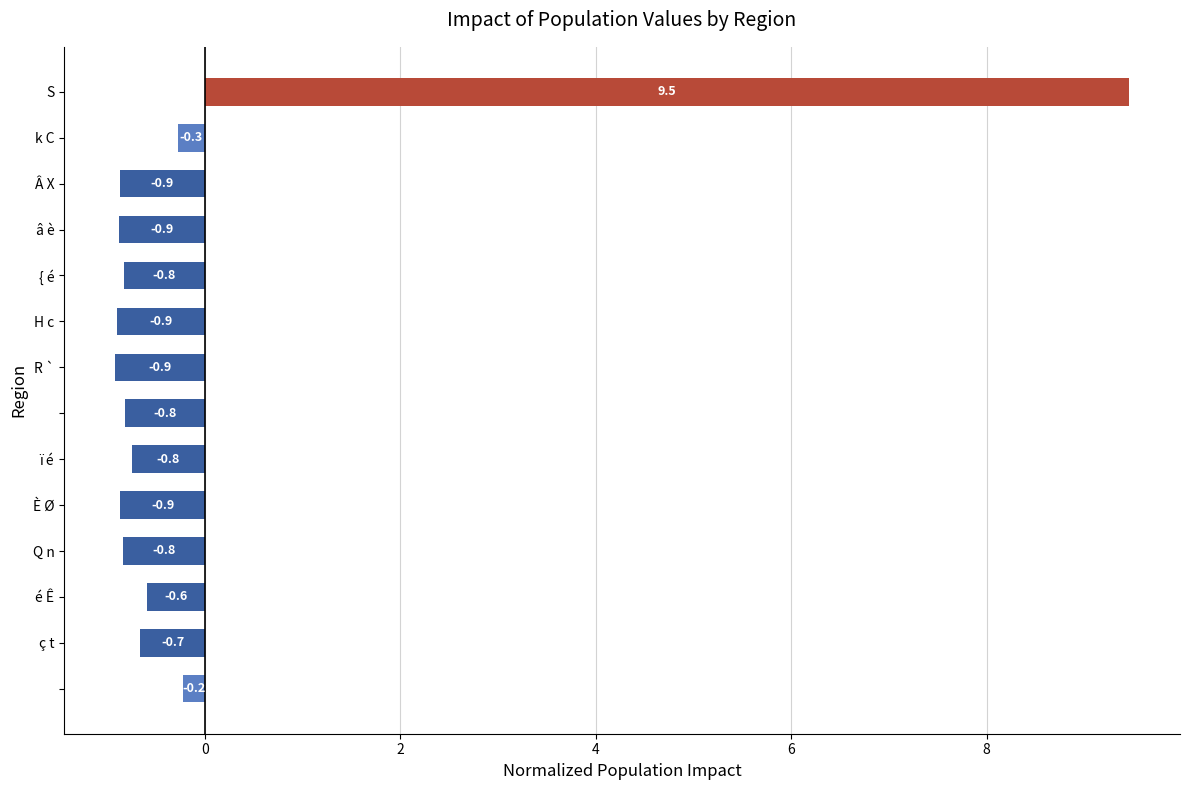

What is the value of the 10th bar from the top?

-0.9